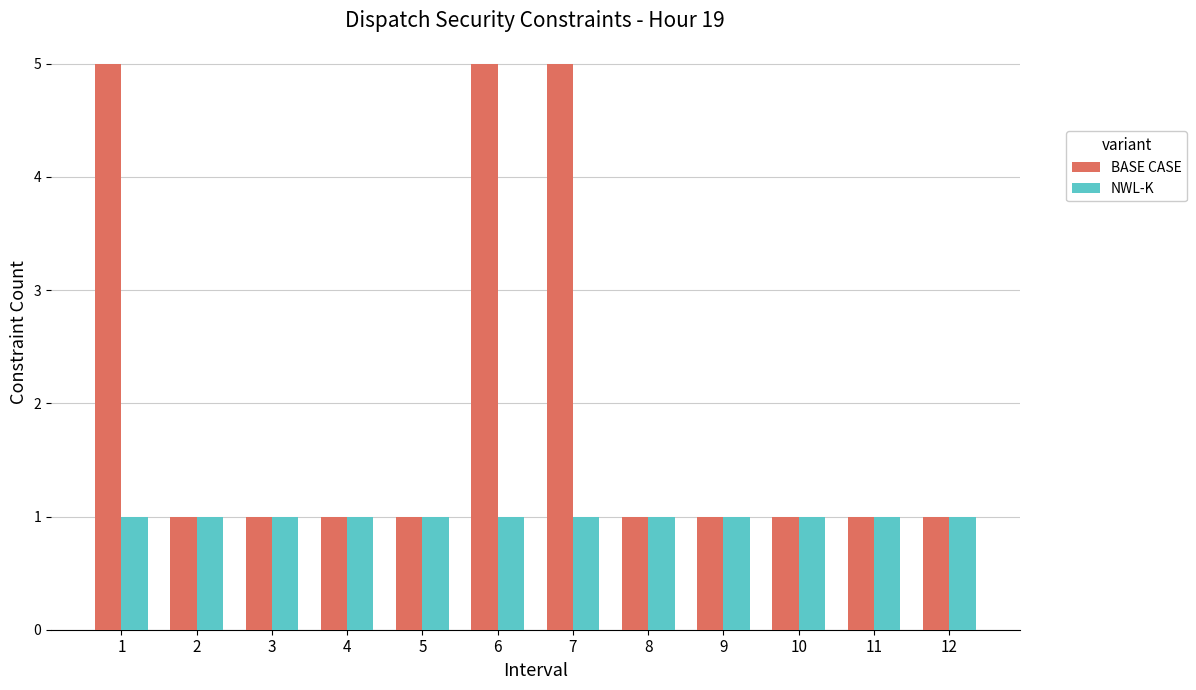

The value of NWL-K at 2 is 2. True or false?

False